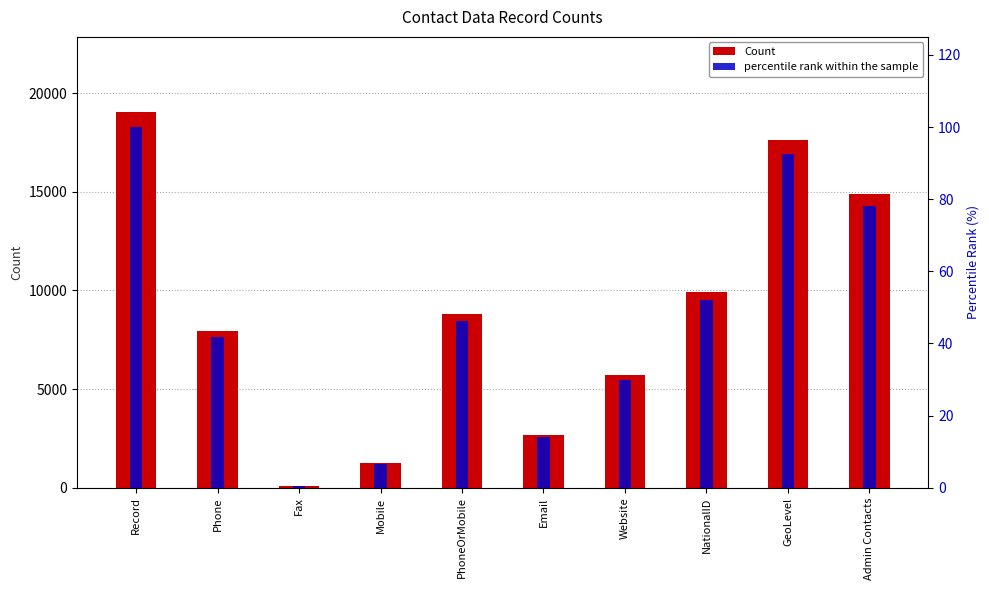

What is the label of the 3rd bar from the left?

Fax